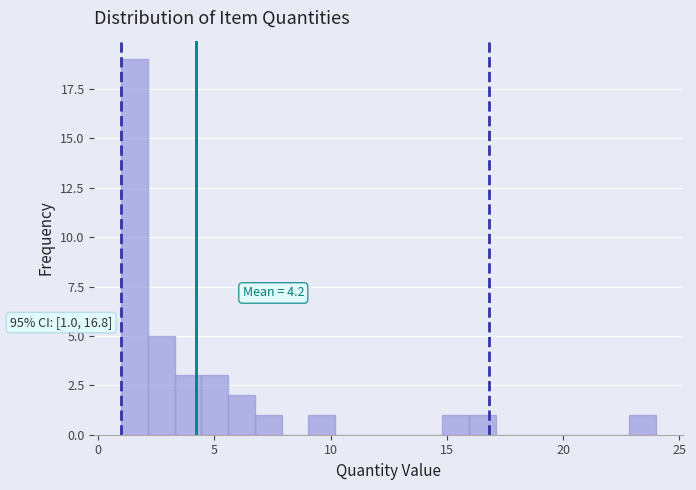

Around what value on the x-axis is the tallest bar? Give the approximate position of its centre, as read against the axis.

1.5